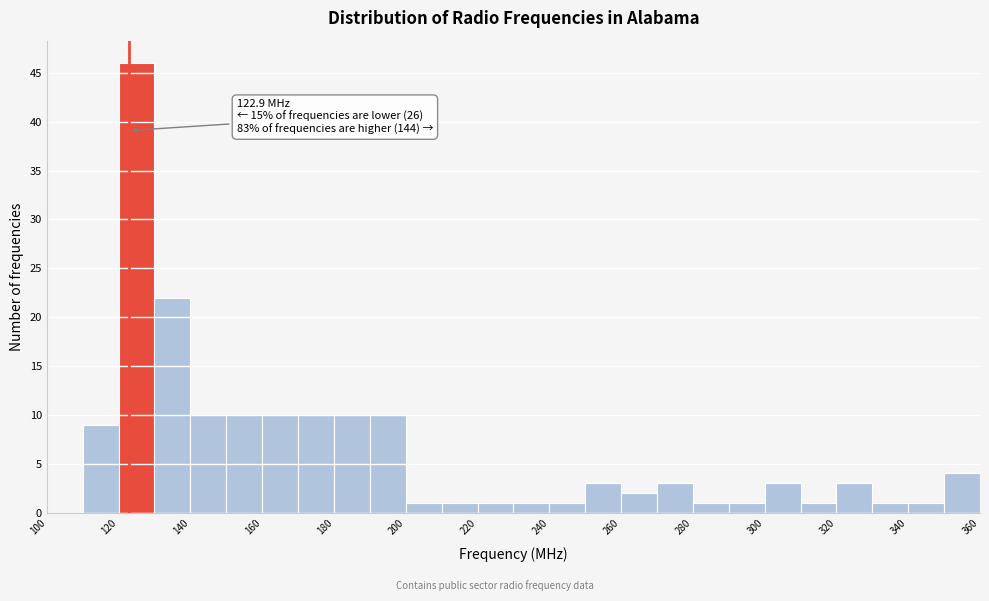

Which range on the x-axis has the tallest bar?

120 to 130